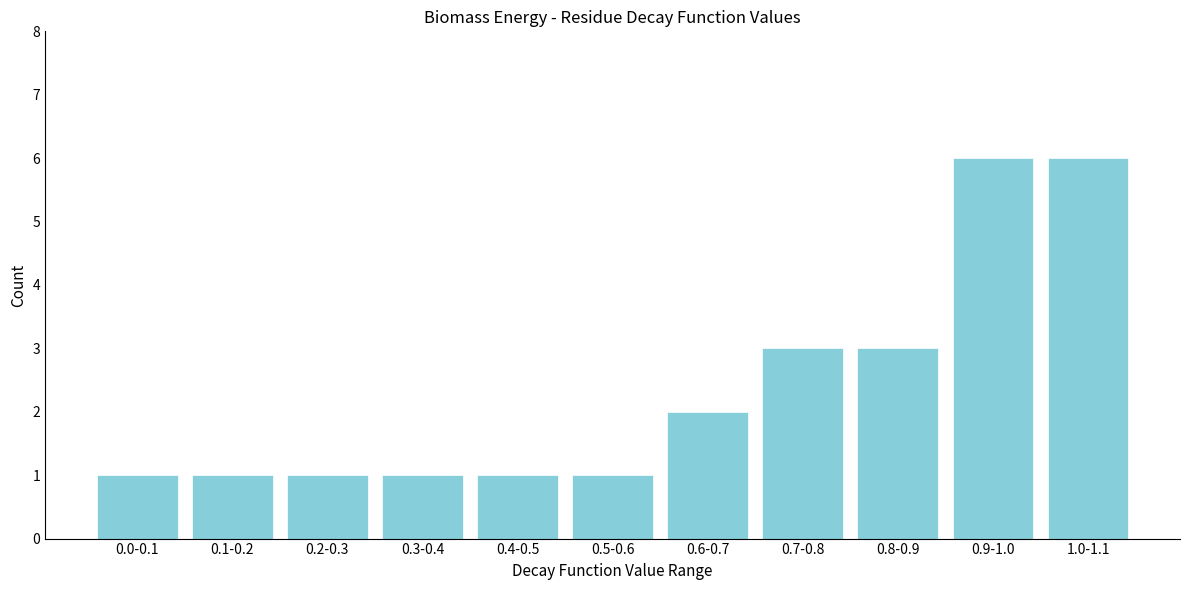

Reading right to left, list all the values displayed in this chart.

6	6	3	3	2	1	1	1	1	1	1